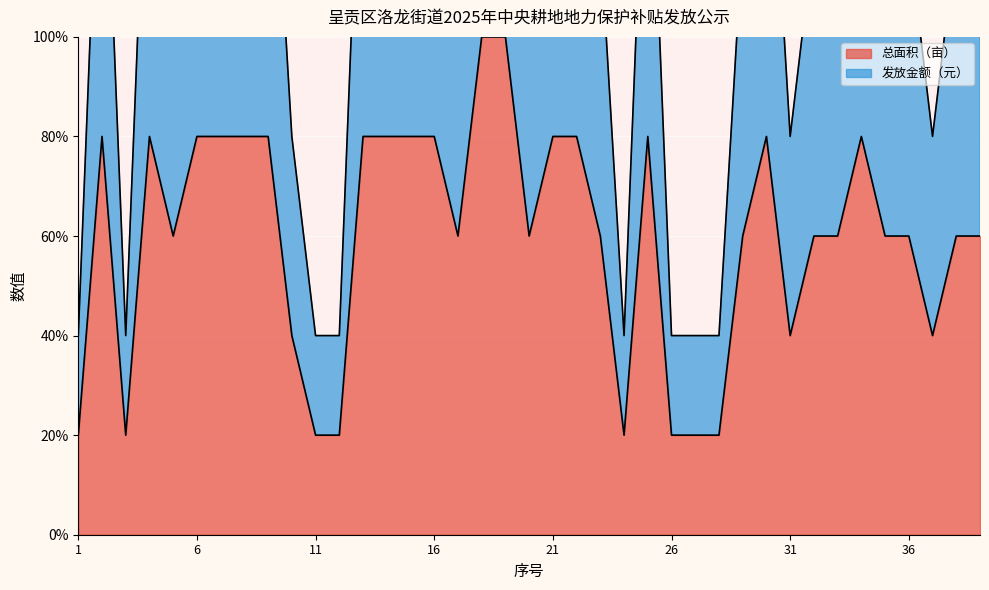

In 总面积（亩）, how many points are higher than both neighbors (excluding endpoints)?

5